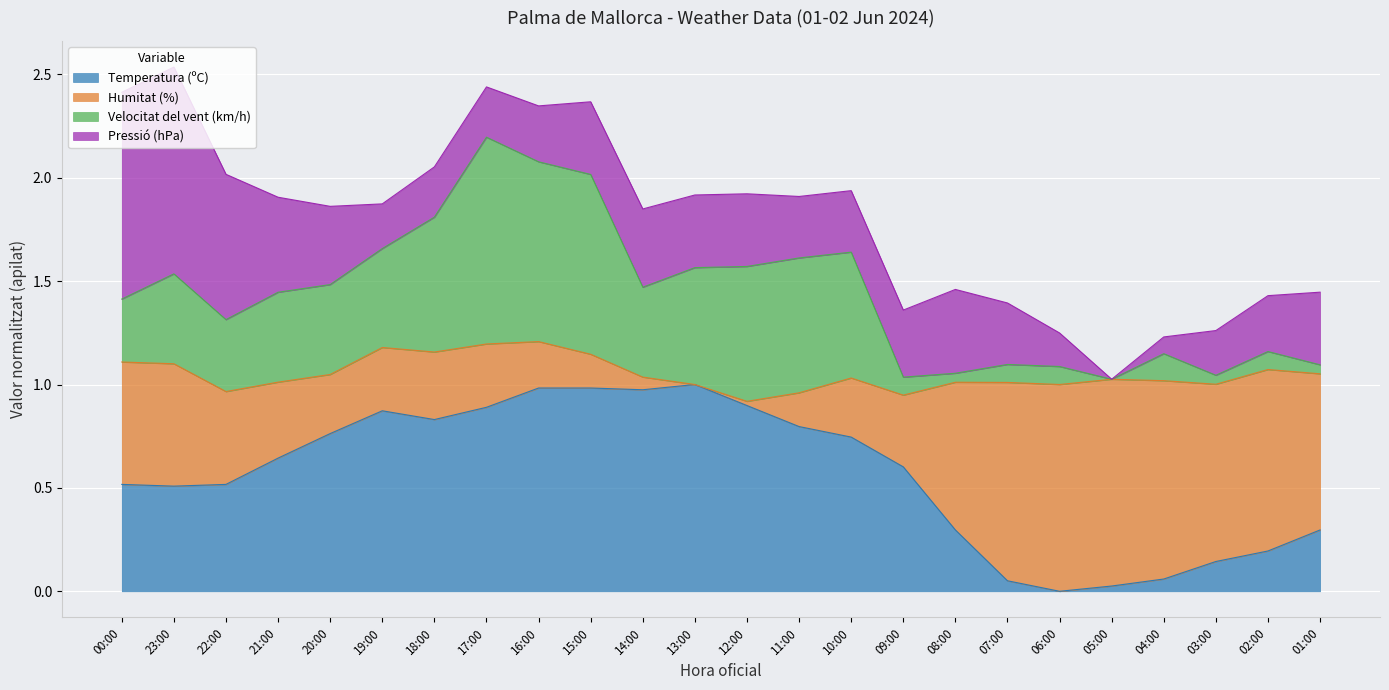

The Temperatura (ºC) series shows 0.2 at 01:00. True or false?

False